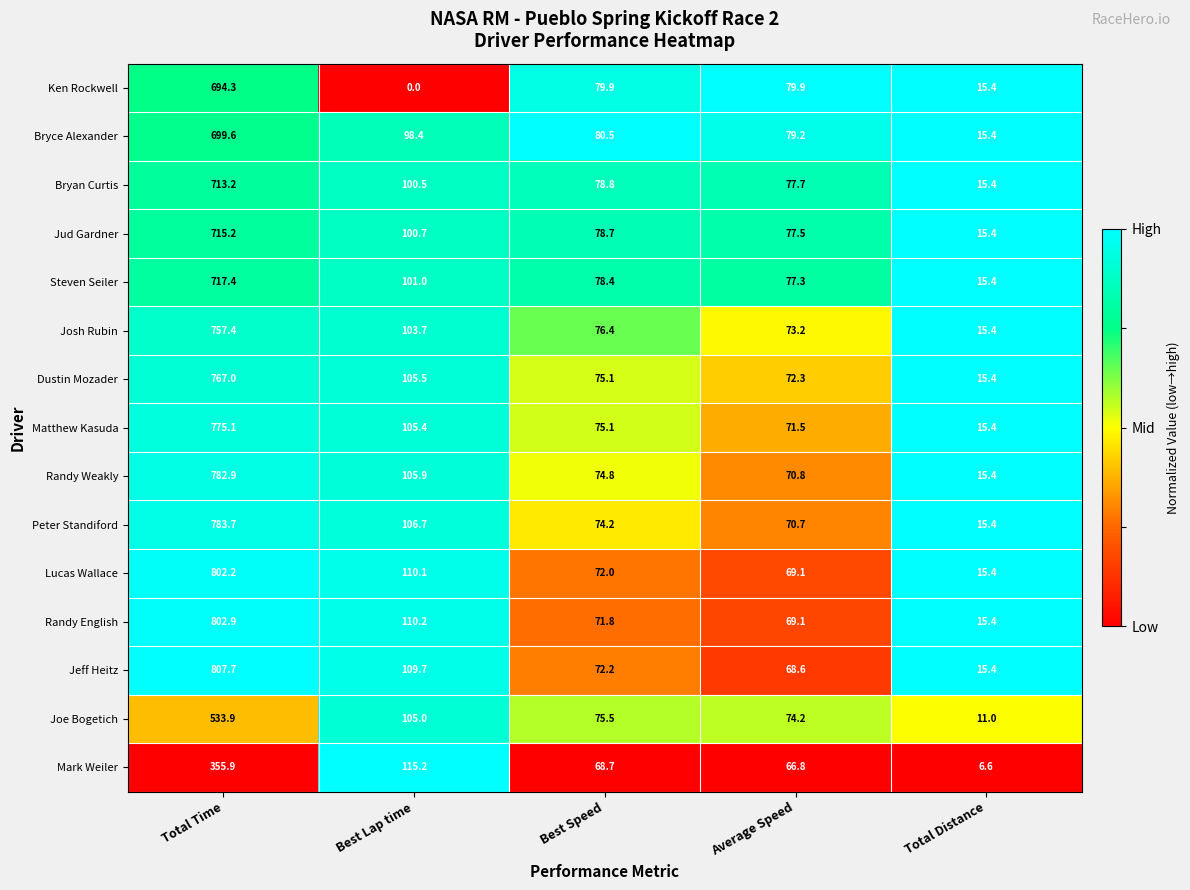

What is the maximum value shown in the chart?

807.7